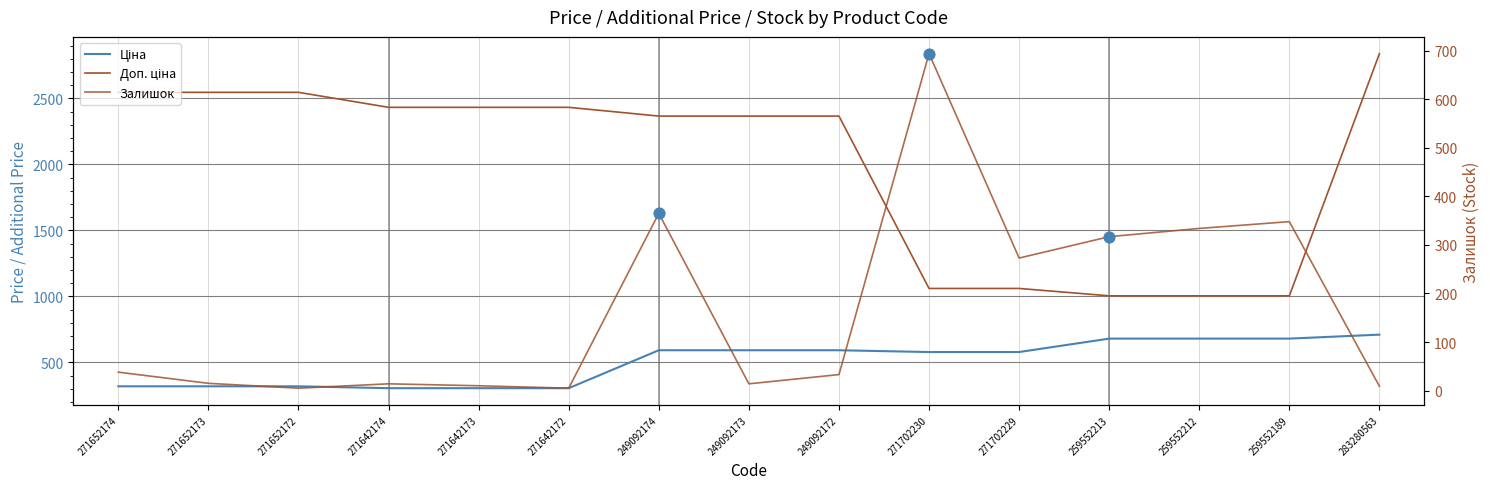

Is the value of Залишок at 283280563 greater than the value of Ціна at 271702230?

No